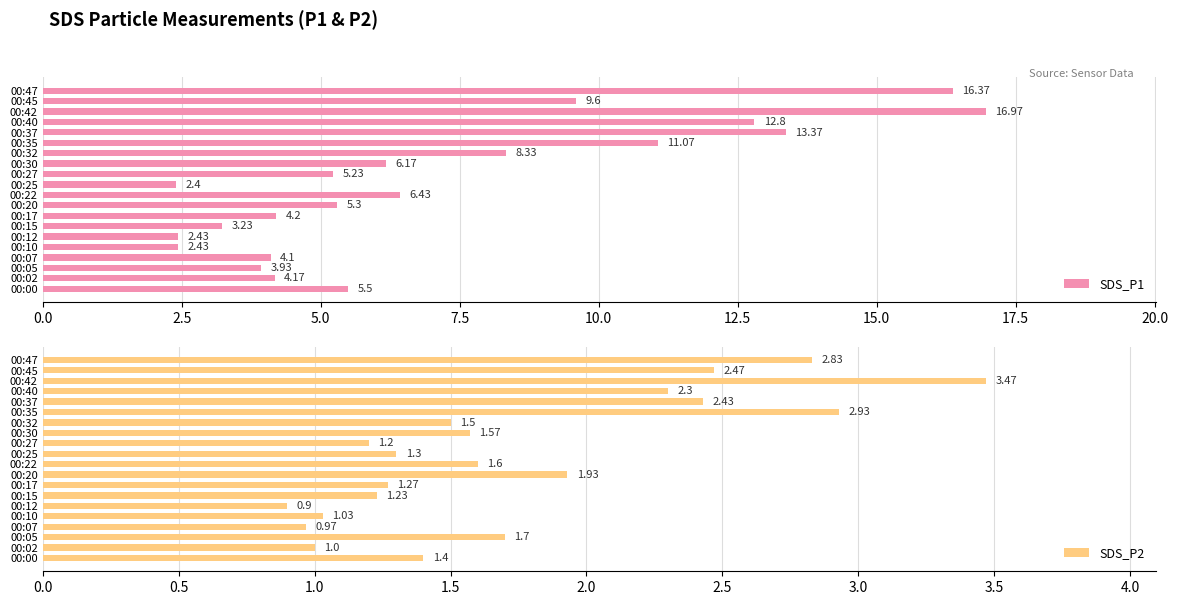

Which category has the highest value in the SDS_P2 series?

00:42